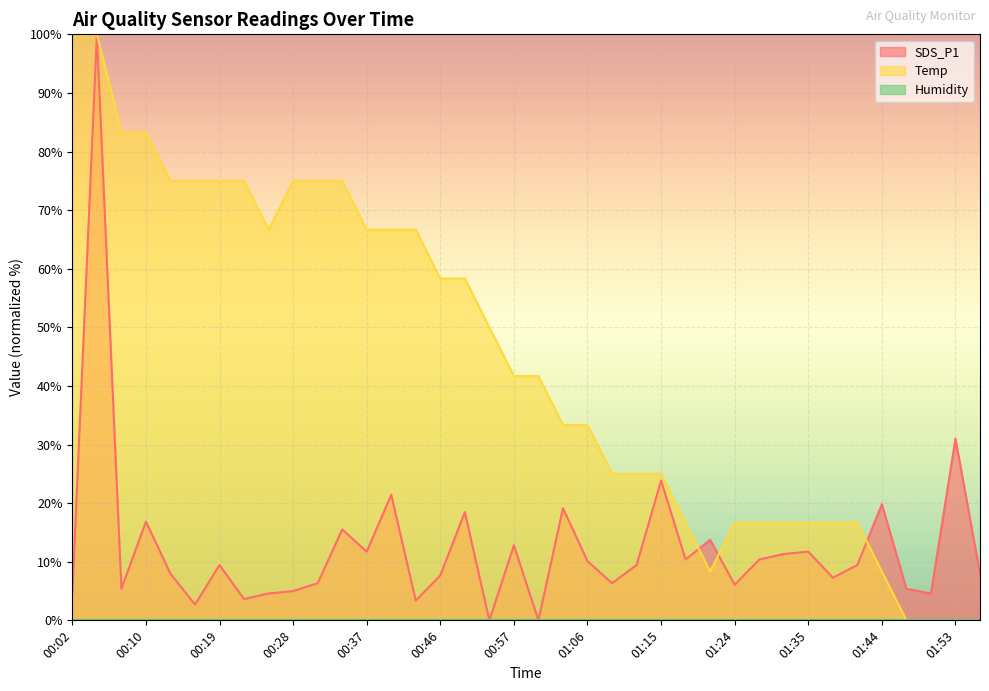

Rank the series by their average value, from lowest to highest.

SDS_P1, Temp